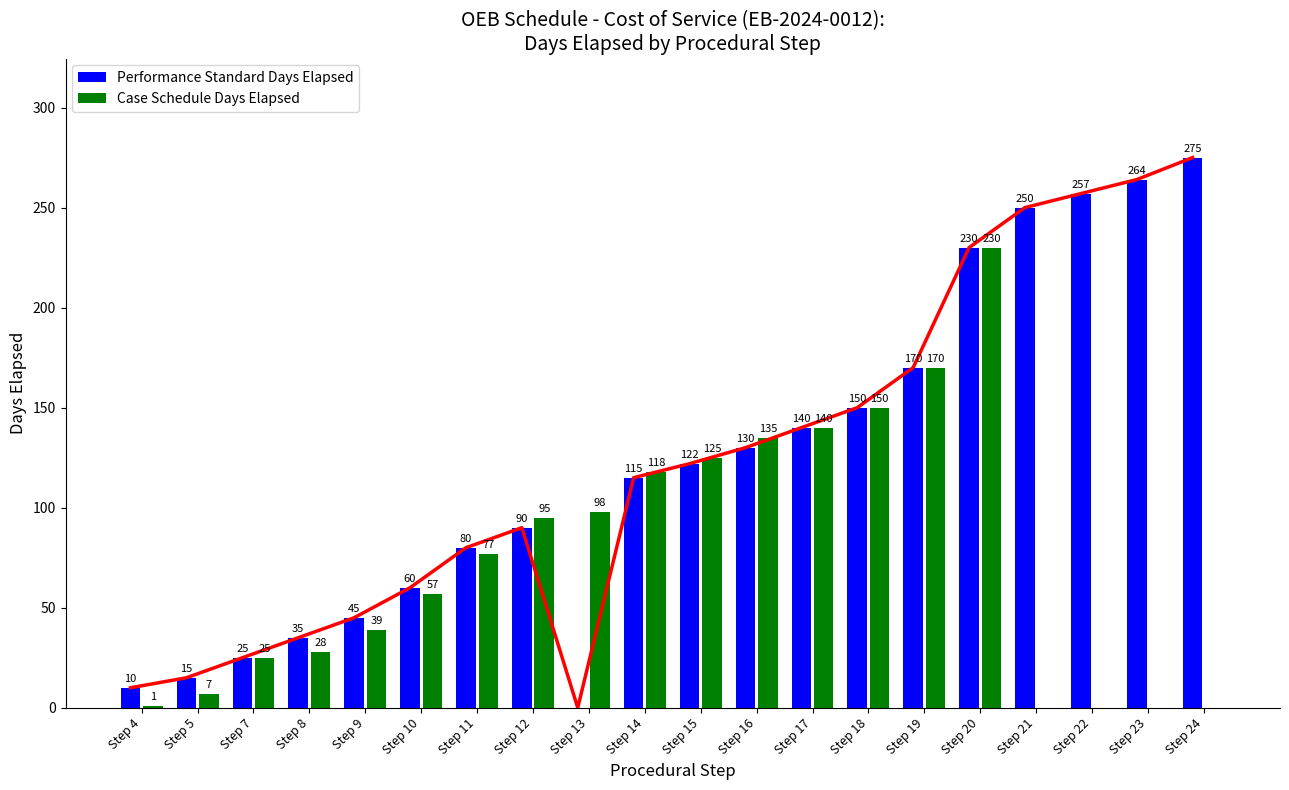

Which category has the lowest value in the Performance Standard Days Elapsed series?

Step 13